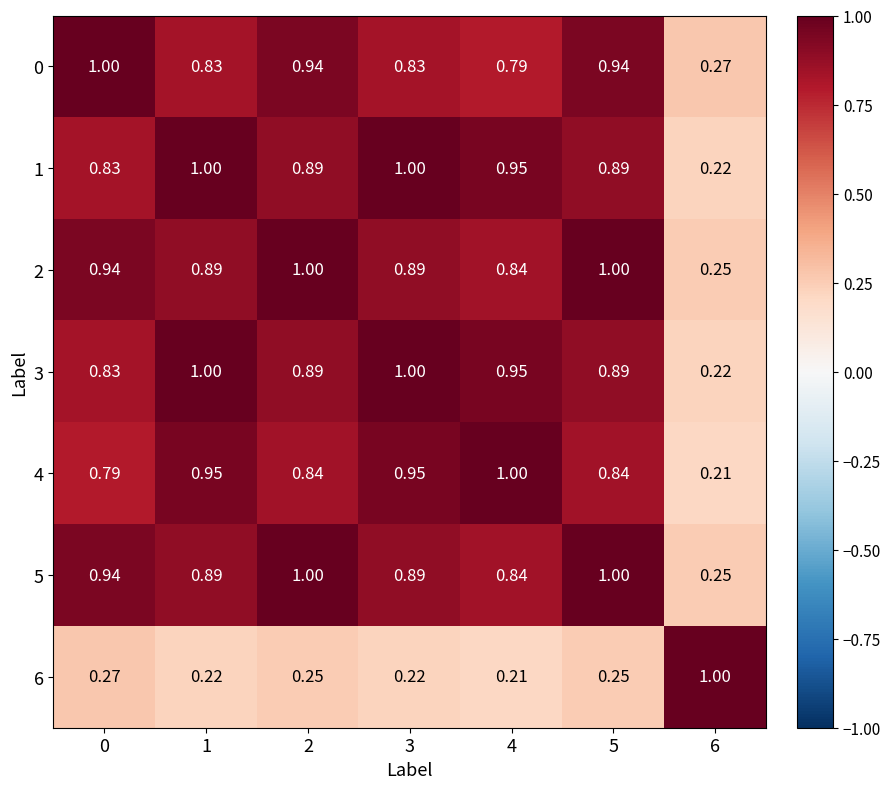

Is the value of 5 at 6 greater than the value of 6 at 6?

No